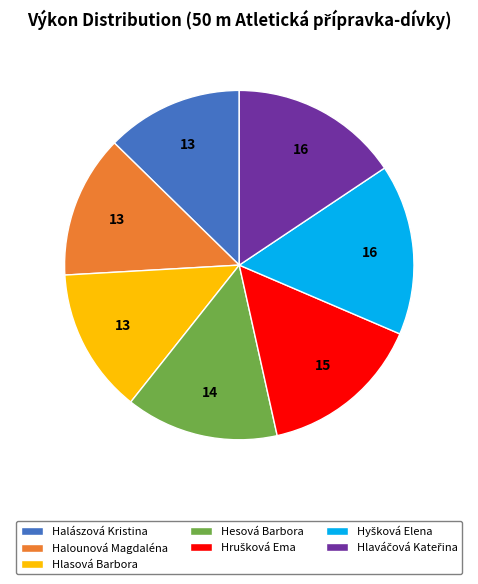

Which category has the smallest portion of the pie?

Halászová Kristina